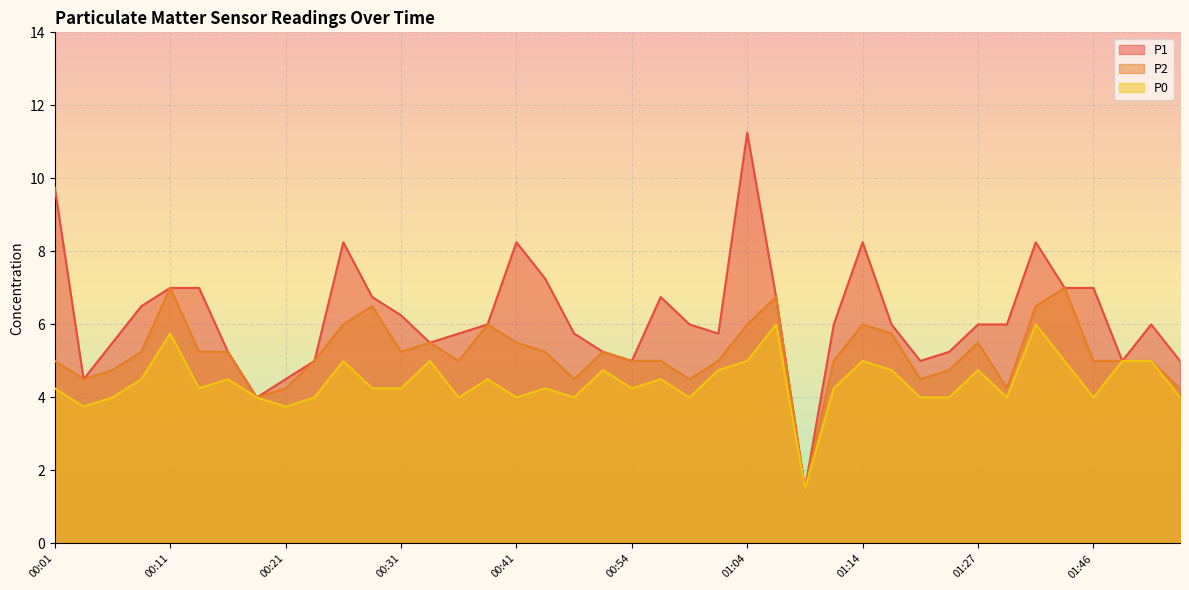

What position from the right is 00:43?

23